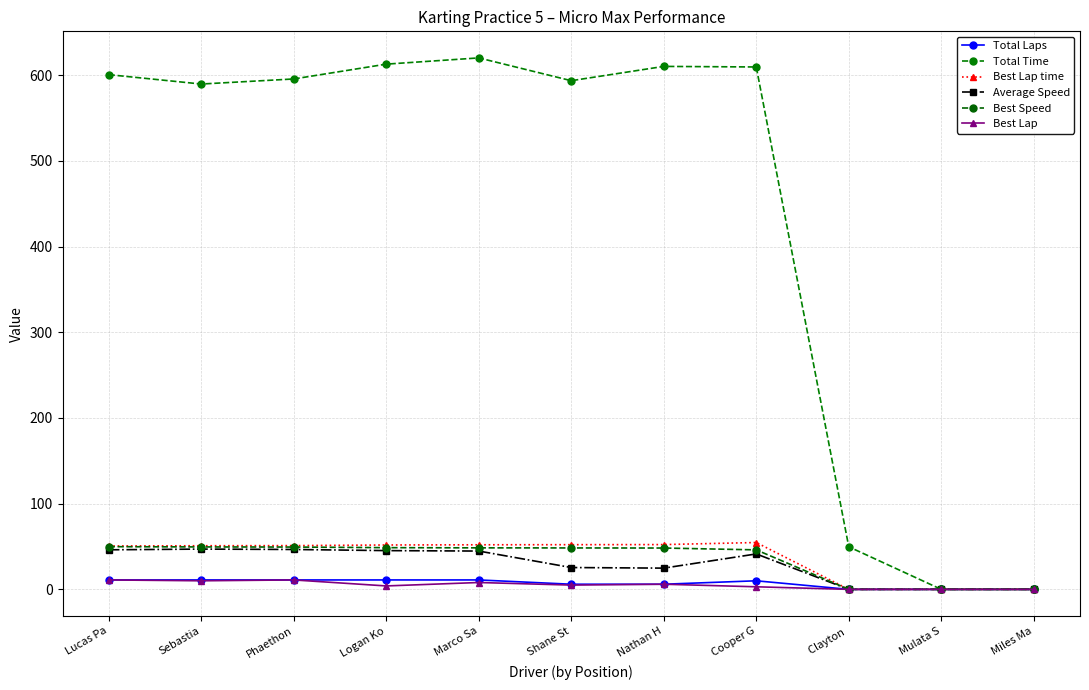

True or false: Best Lap and Total Laps cross at least once.

False